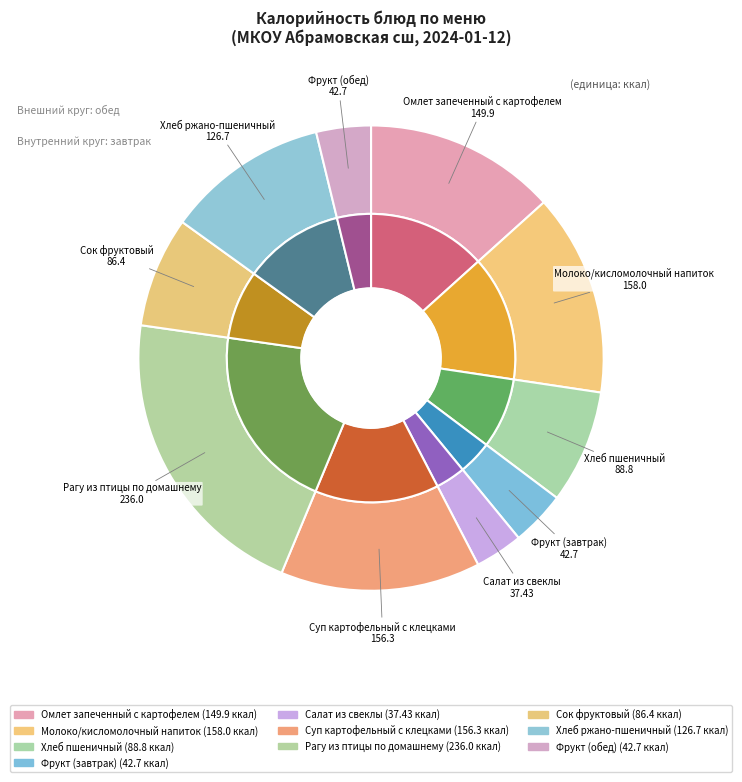

True or false: Молоко/кисломолочный напиток accounts for 27% of the total.

False